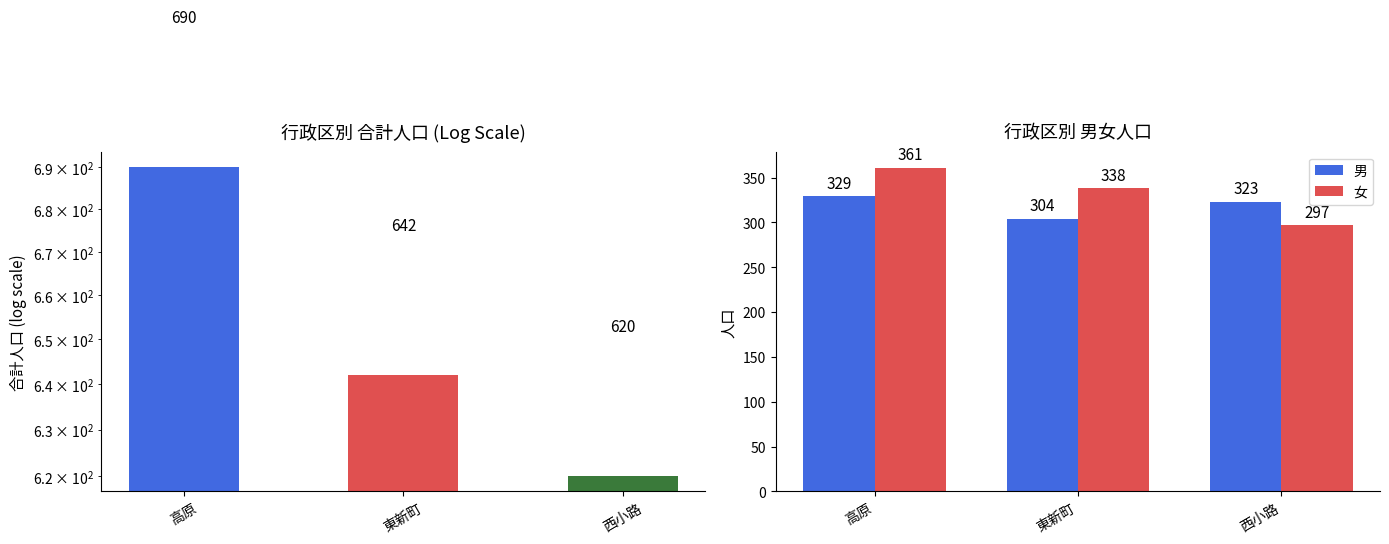

Which category has the highest value in the 男 series?

高原